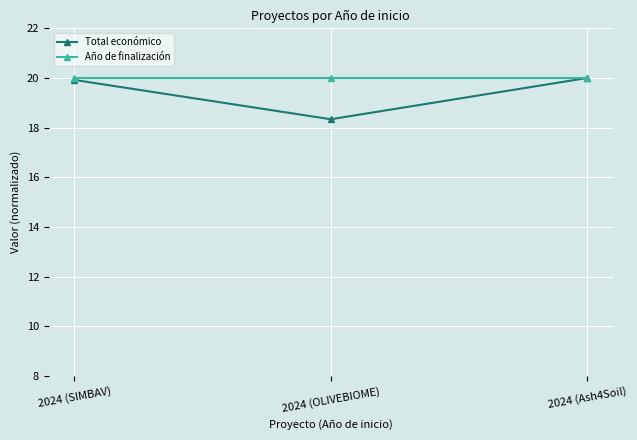

How many lines are shown in the chart?

2